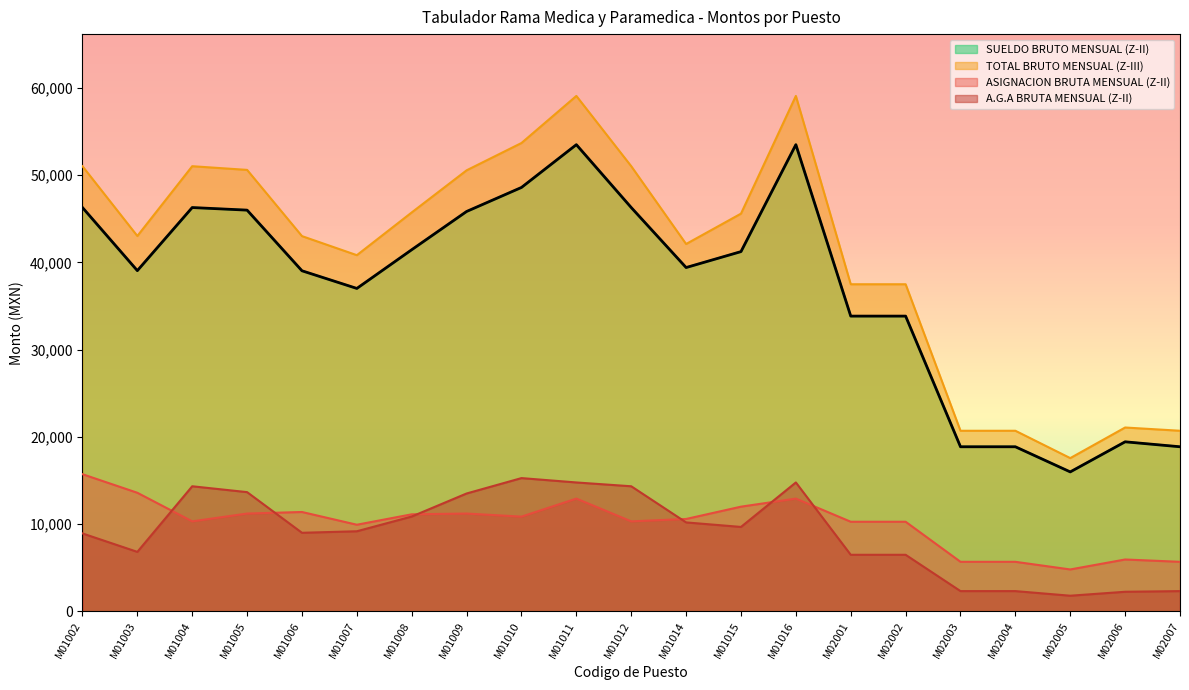

Reading left to right, what are all the values shown in this chart?

SUELDO BRUTO MENSUAL (Z-II): M01002=46284	M01003=39049	M01004=46284	M01005=45987	M01006=39033	M01007=37008	M01008=41447	M01009=45833	M01010=48588	M01011=53493	M01012=46284	M01014=39404	M01015=41231	M01016=53493	M02001=33836	M02002=33836	M02003=18853	M02004=18853	M02005=15971	M02006=19422	M02007=18853
TOTAL BRUTO MENSUAL (Z-III): M01002=51024	M01003=43023	M01004=51024	M01005=50601	M01006=43008	M01007=40822	M01008=45724	M01009=50552	M01010=53685	M01011=59081	M01012=51023	M01014=42104	M01015=45586	M01016=59081	M02001=37489	M02002=37489	M02003=20689	M02004=20689	M02005=17553	M02006=21062	M02007=20689
ASIGNACION BRUTA MENSUAL (Z-II): M01002=15708	M01003=13579	M01004=10300	M01005=11196	M01006=11374	M01007=9914	M01008=11108	M01009=11197	M01010=10843	M01011=12911	M01012=10300	M01014=10574	M01015=11985	M01016=12911	M02001=10256	M02002=10256	M02003=5662	M02004=5662	M02005=4786	M02006=5928	M02007=5662
A.G.A BRUTA MENSUAL (Z-II): M01002=8916	M01003=6801	M01004=14324	M01005=13652	M01006=8990	M01007=9165	M01008=10854	M01009=13497	M01010=15261	M01011=14761	M01012=14324	M01014=10180	M01015=9661	M01016=14761	M02001=6467	M02002=6467	M02003=2303	M02004=2303	M02005=1774	M02006=2227	M02007=2303